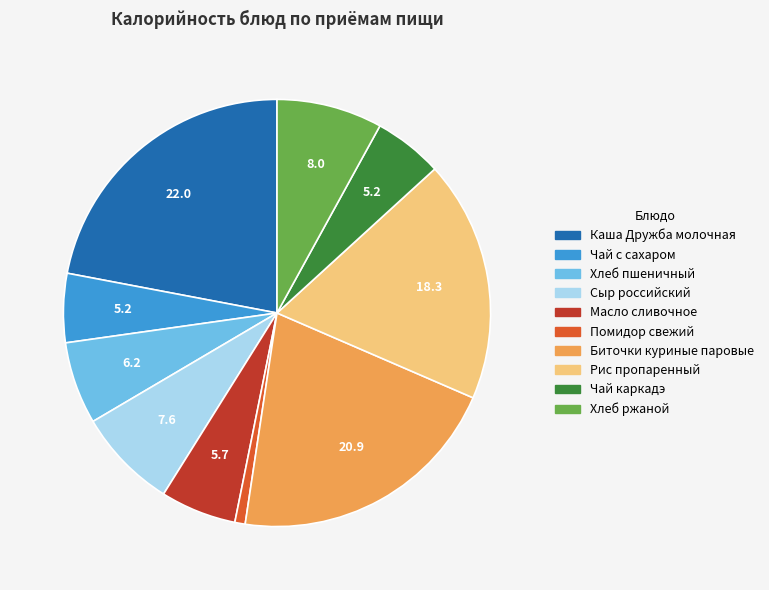

Which has a higher value, Биточки куриные паровые or Хлеб ржаной?

Биточки куриные паровые